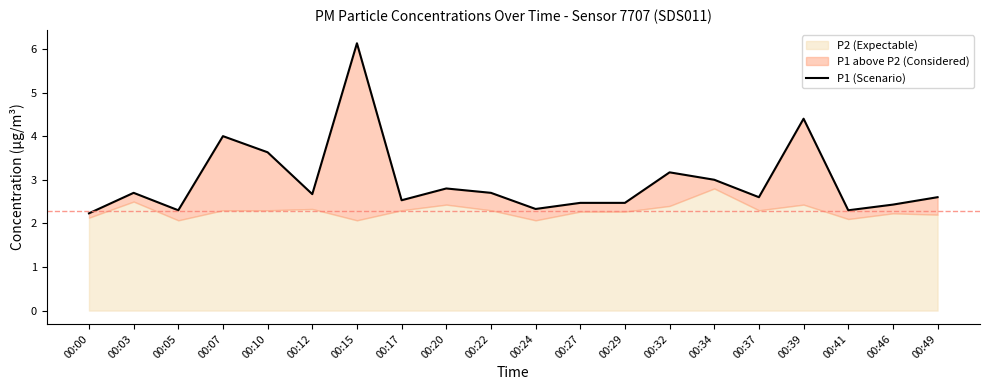

What is the sum of all values?

59.5